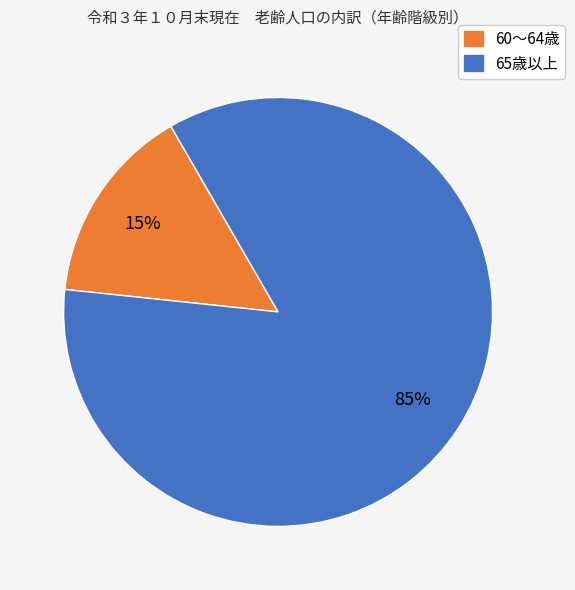

Is there a majority slice in this chart?

Yes